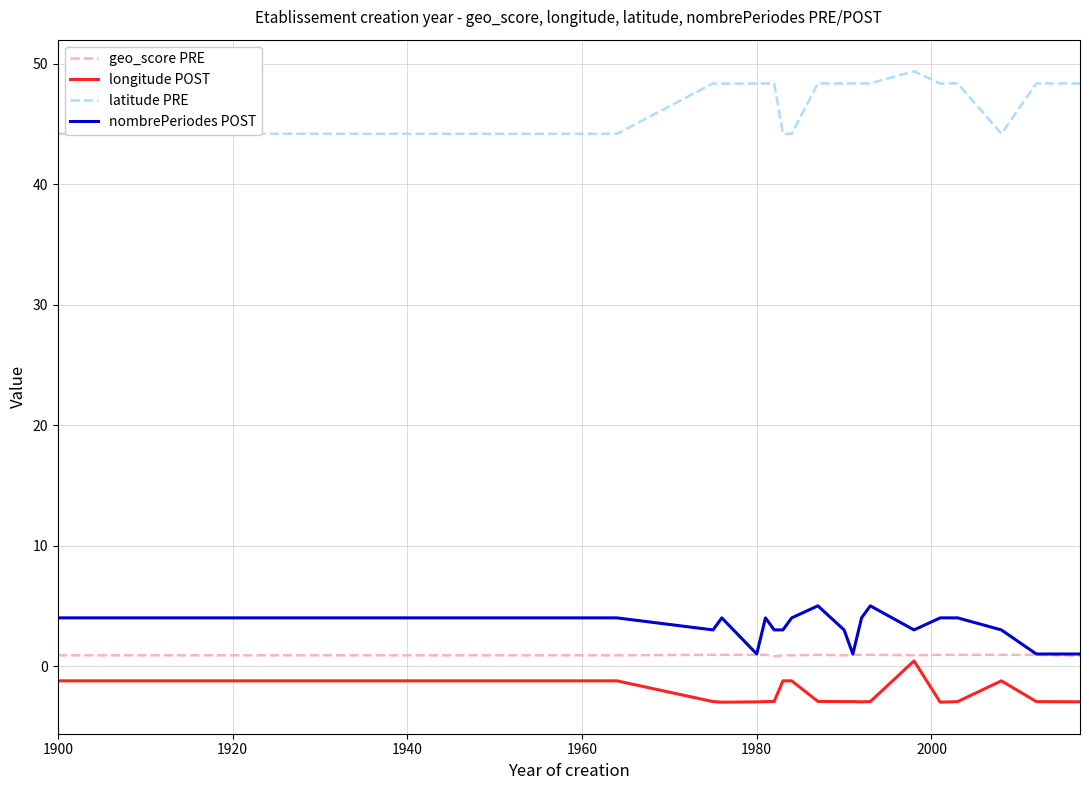

What is the minimum value for longitude POST?

-3.0